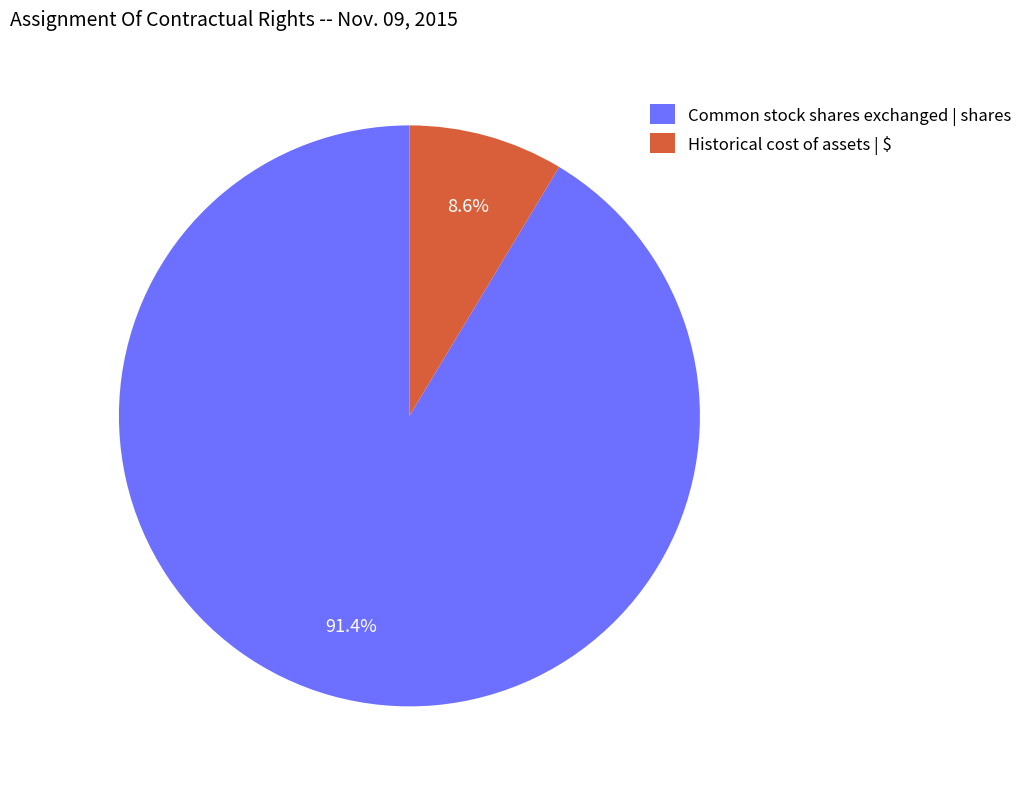

How many slices are in this pie chart?

2